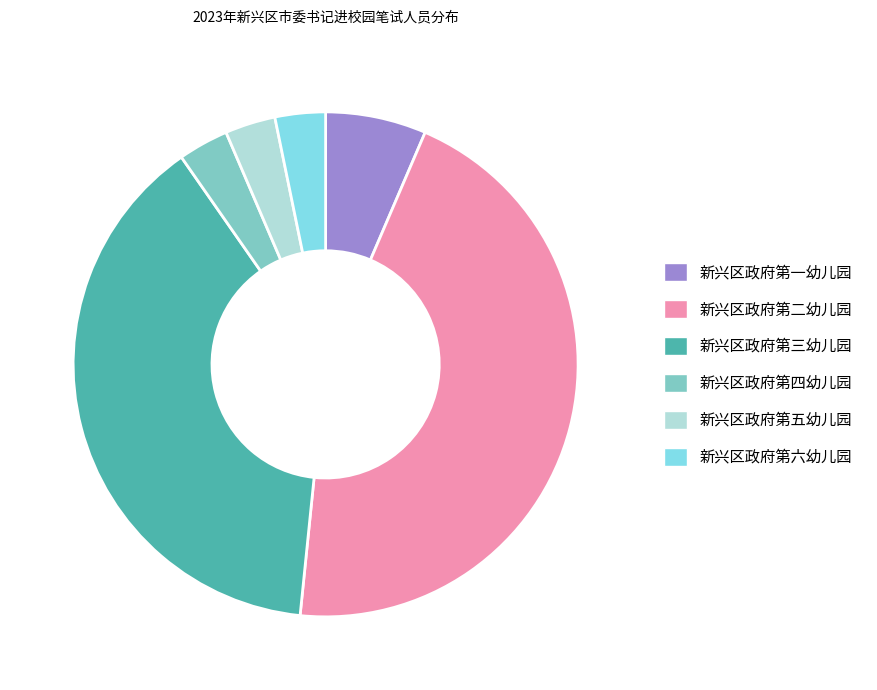

How many segments does this pie chart have?

6